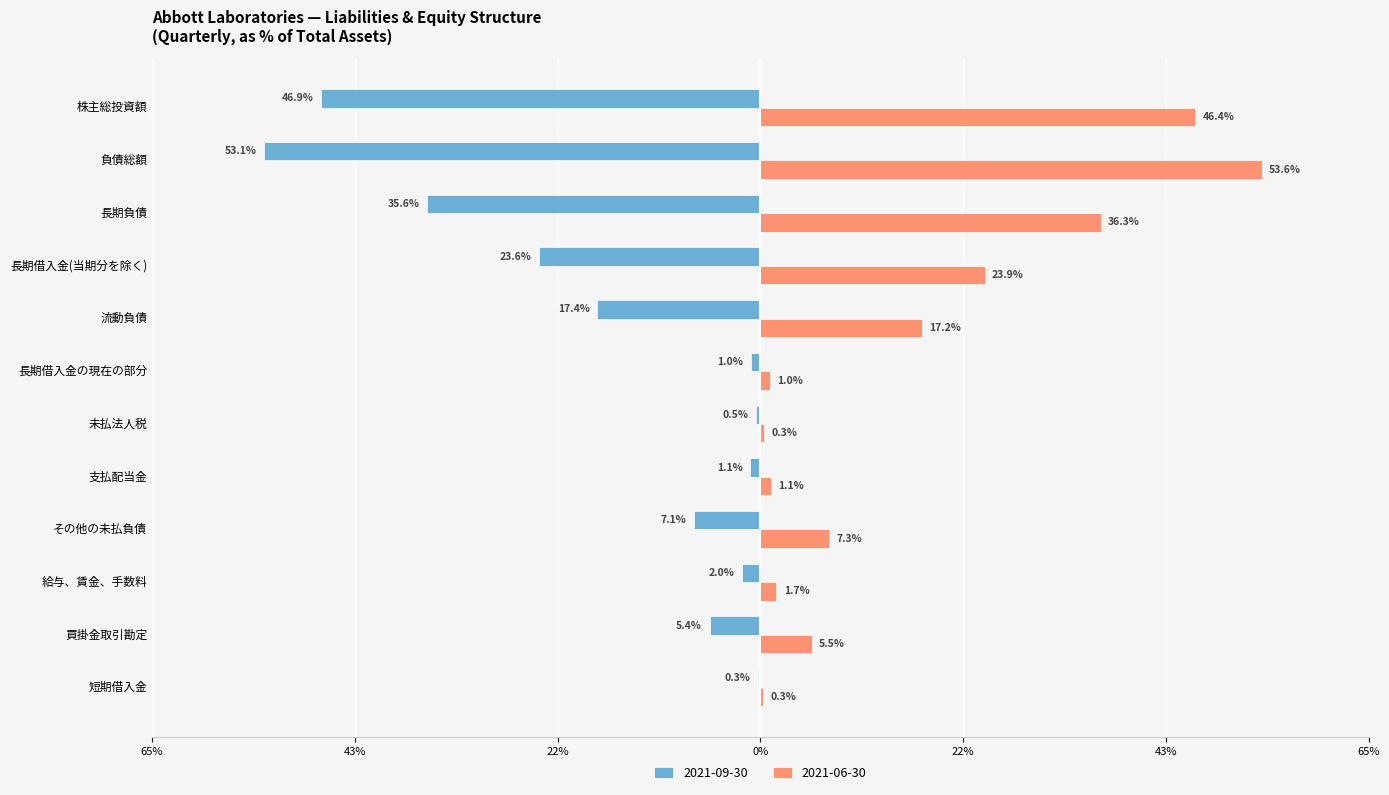

Which series has the largest total across all categories?

2021-06-30